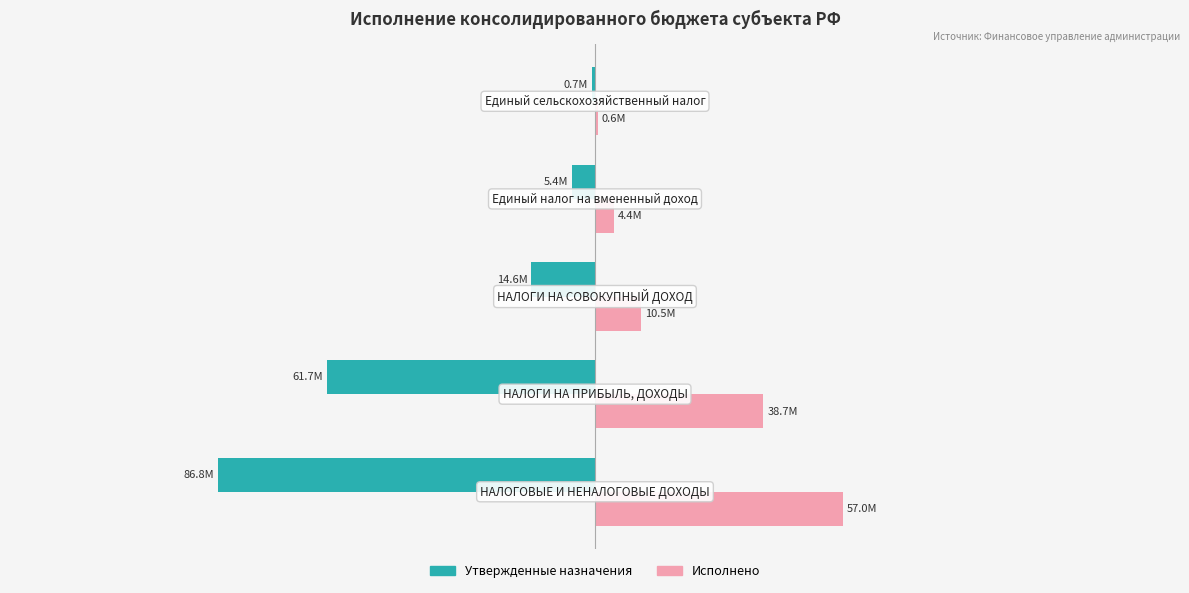

What is the value of the Исполнено bar at the 1st from the left?

56992337.8